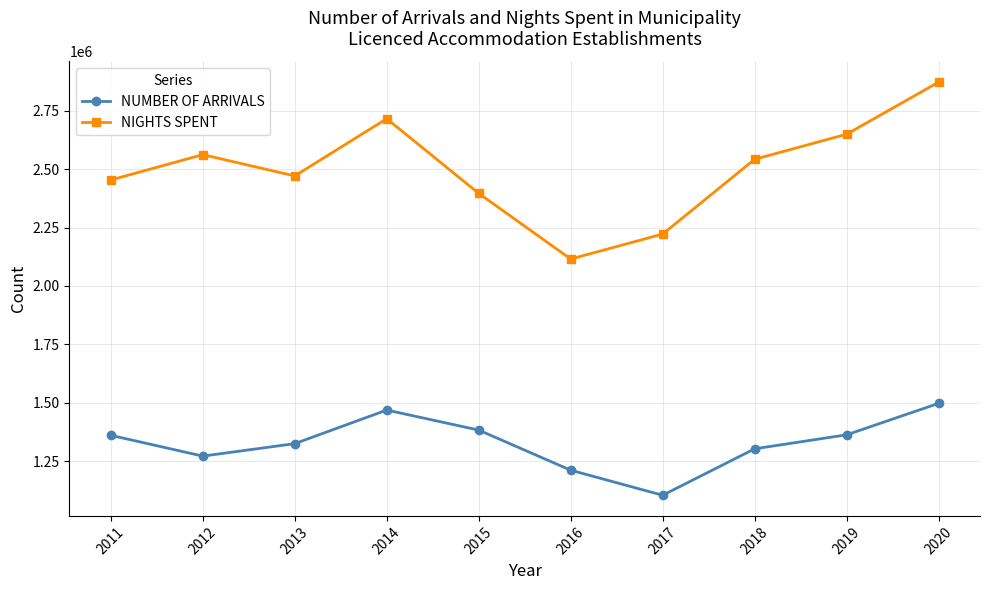

What is the value of the NUMBER OF ARRIVALS point at the 7th from the left?

1104649